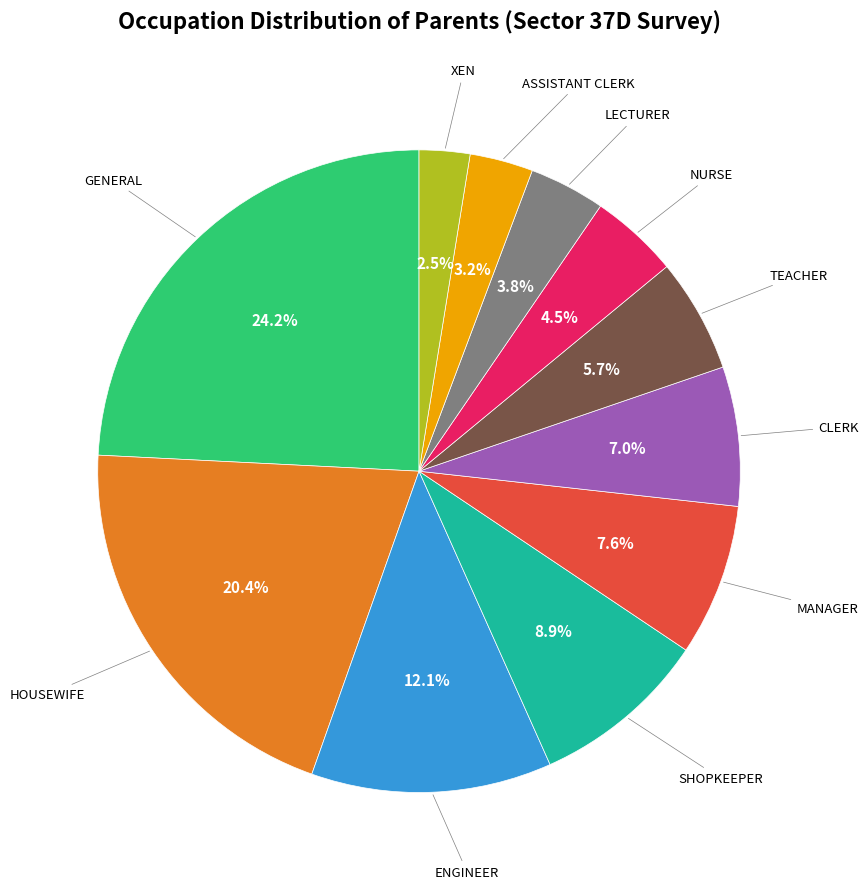

Does any single category account for the majority?

No